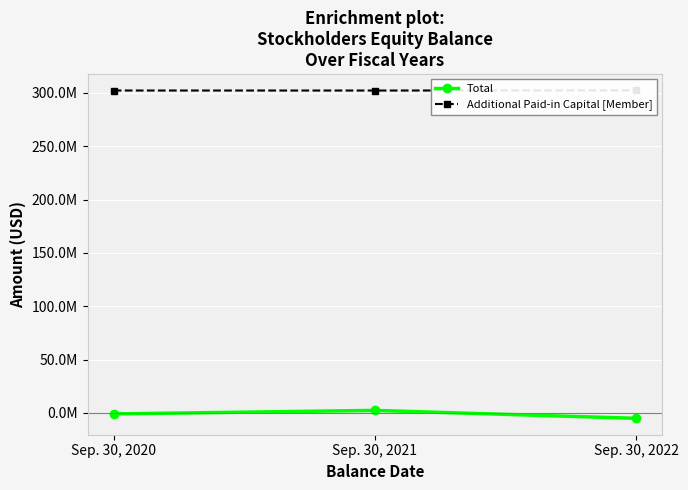

Which series has the largest total across all categories?

Additional Paid-in Capital [Member]